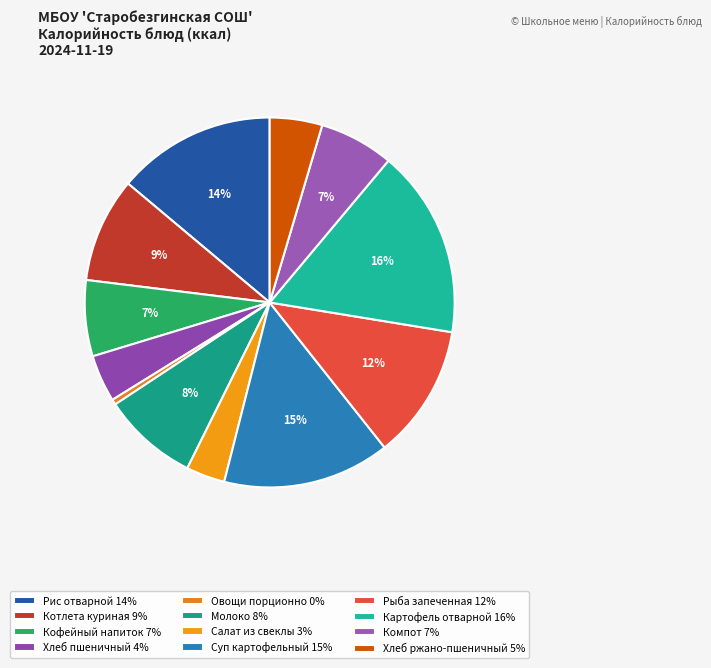

Count the number of slices in the pie.

12